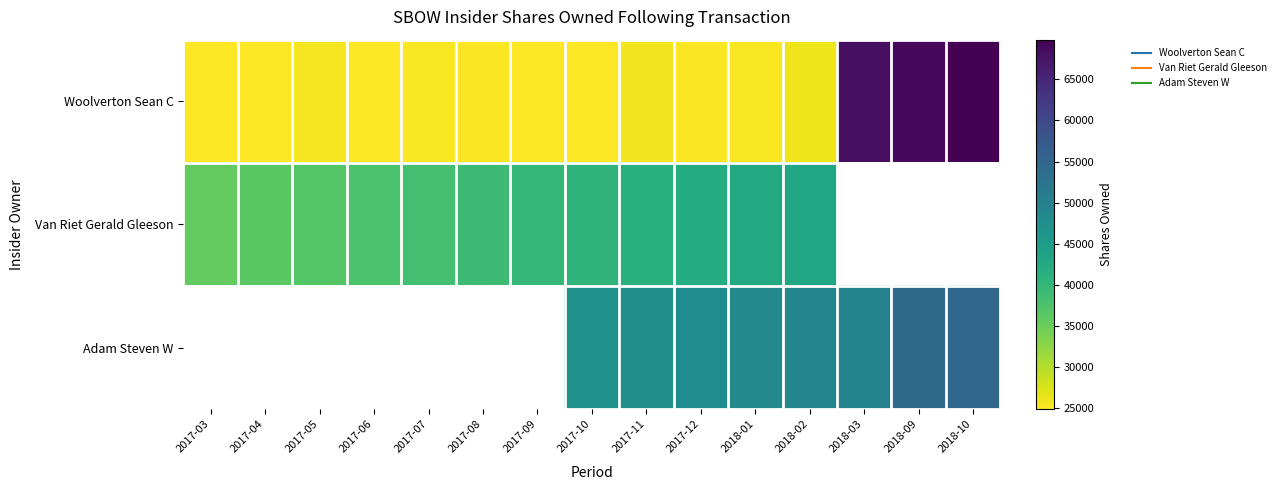

Which has a higher value, 2017-06 or 2017-07?

2017-07